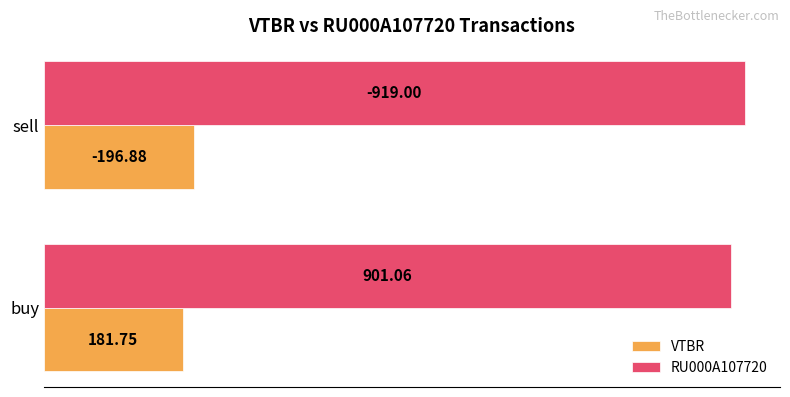

What is the minimum value shown in the chart?

181.8